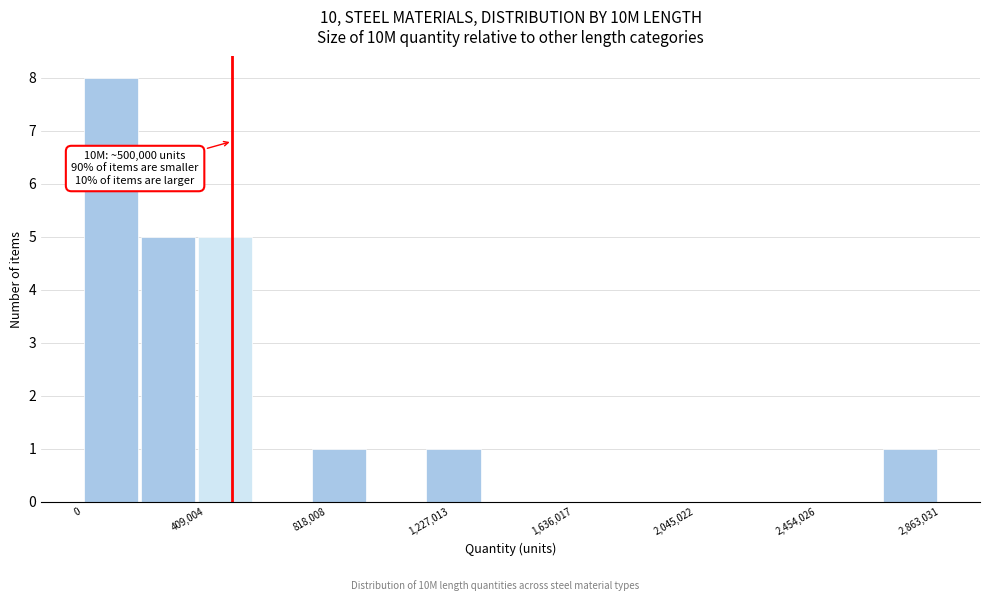

Read against the x-axis, roughly where is the centre of the tallest bar?

100000